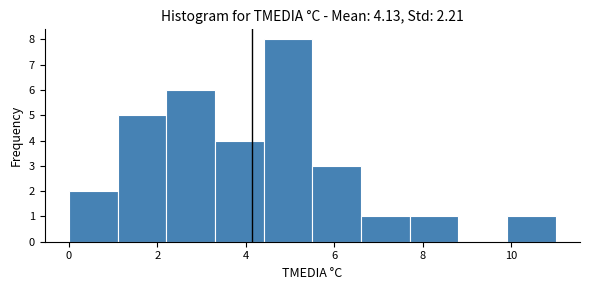

How tall is the bar that spans 0.0 to 1.1 on the x-axis? Neither the bar edges nor the heights are printed on the chart, so give them approximately, as read against the axes.

2